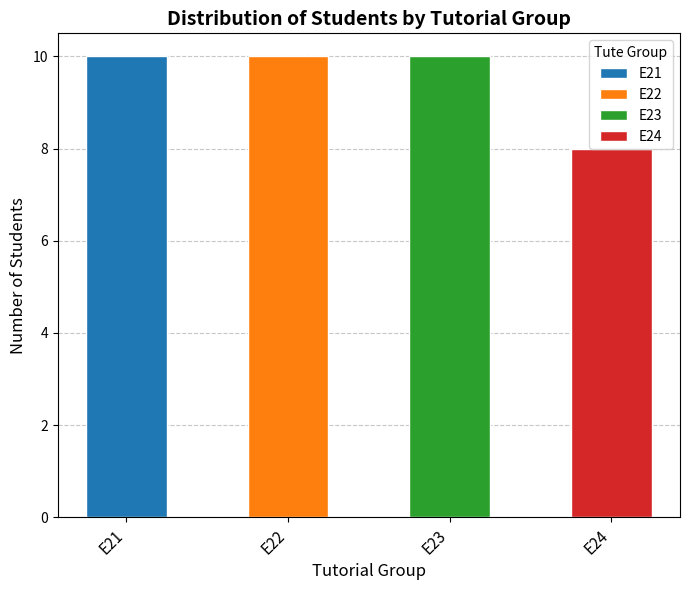

Is it true that the value at E21 is 3?

False